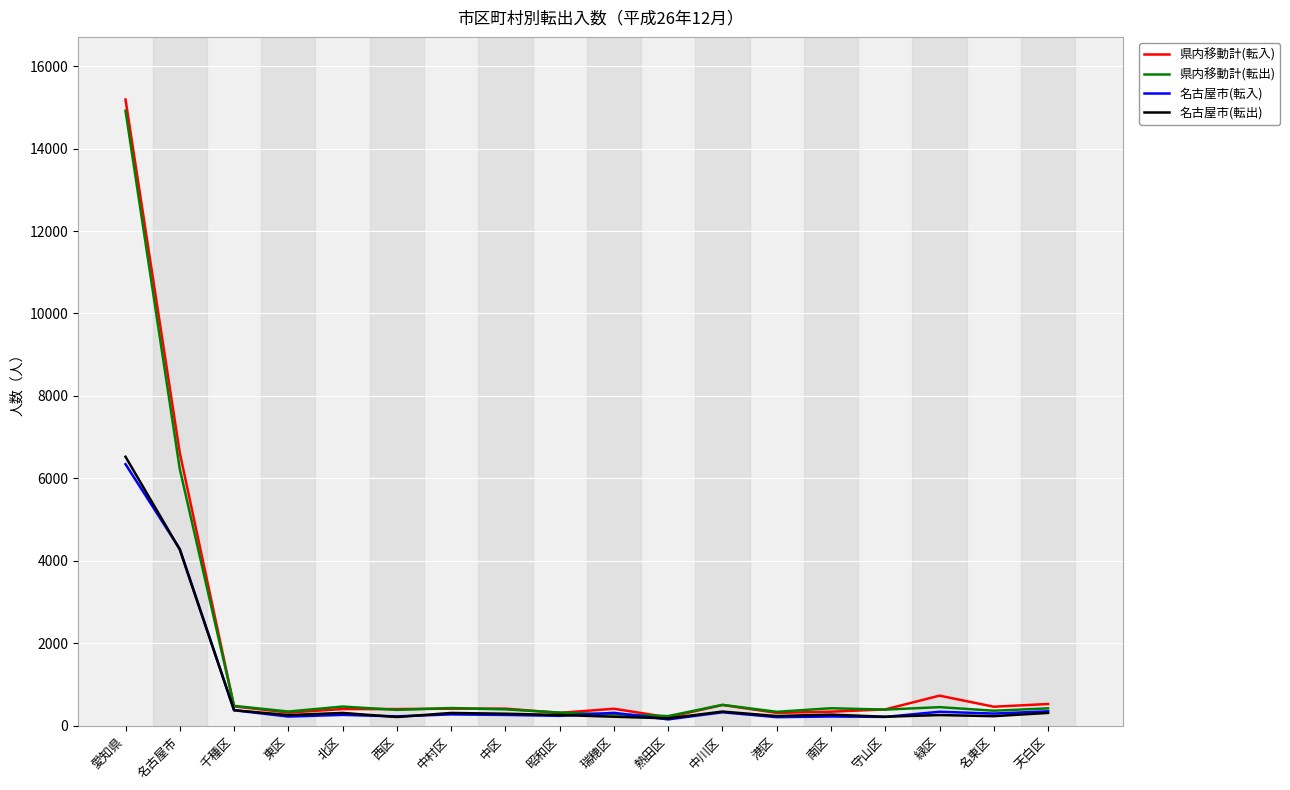

At which category does the chart reach its peak across all series?

愛知県